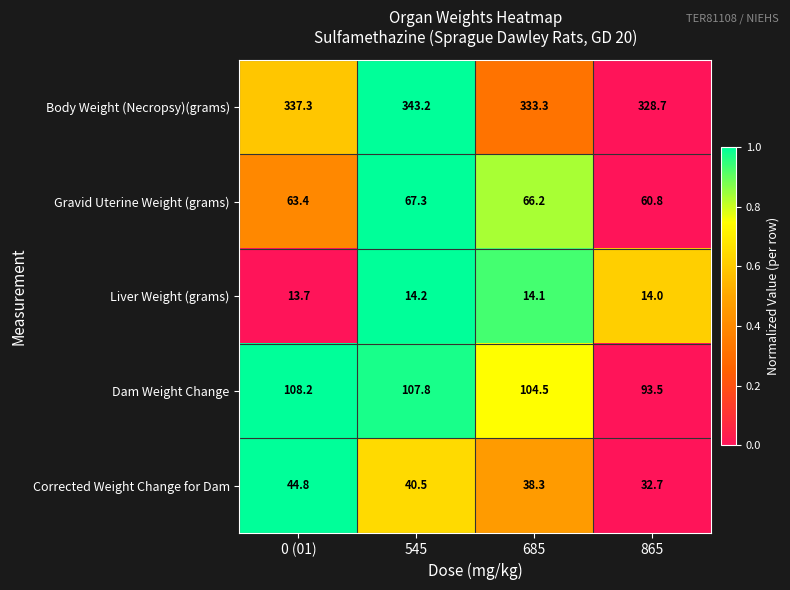

What is the maximum value shown in the chart?

343.2